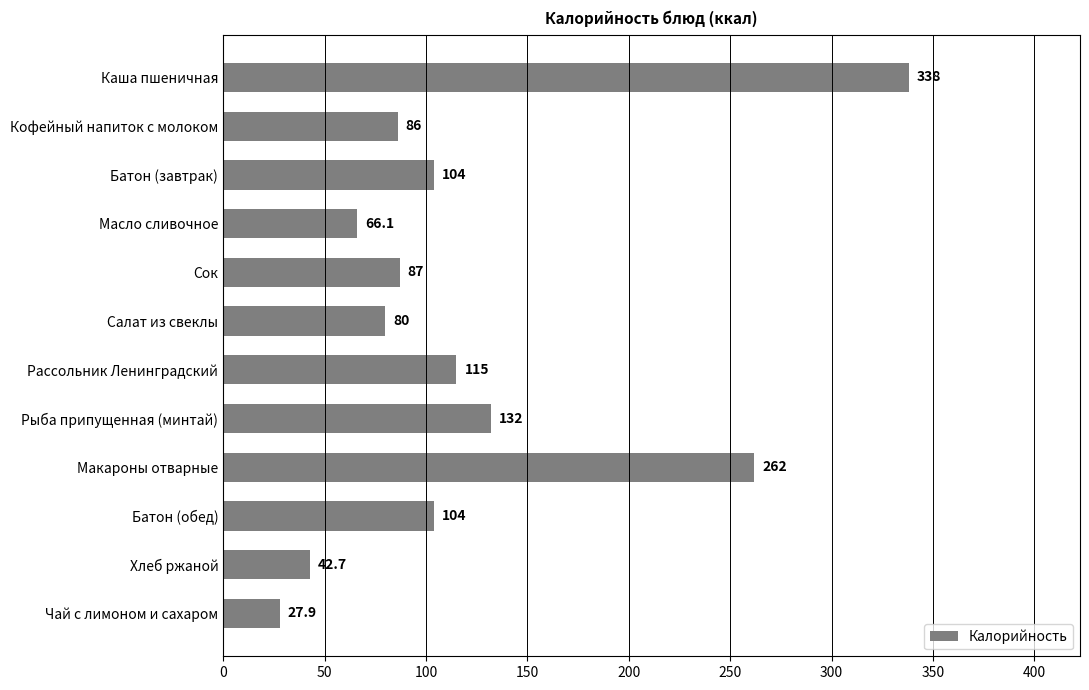

Which has a higher value, Батон (завтрак) or Рассольник Ленинградский?

Рассольник Ленинградский